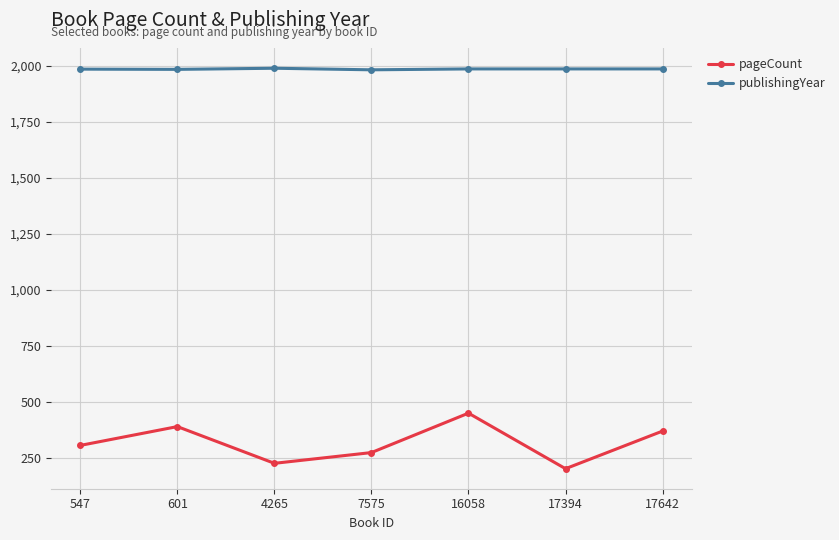

What is the difference between the pageCount values at 17642 and 7575?

96